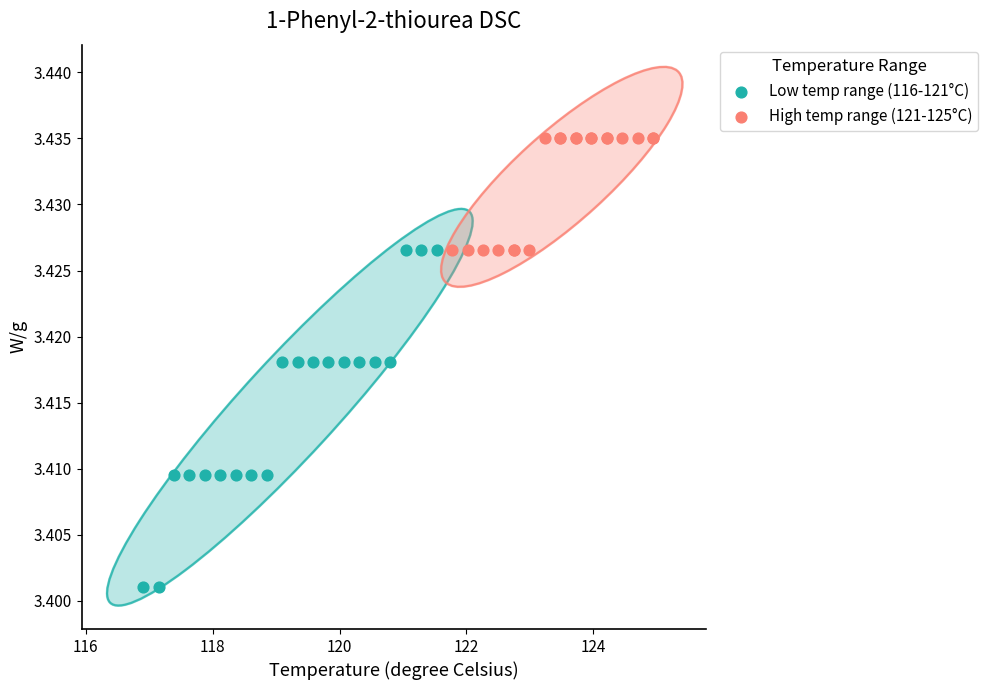

Which series has the largest Y range (max minus min)?

Low temp range (116-121°C)